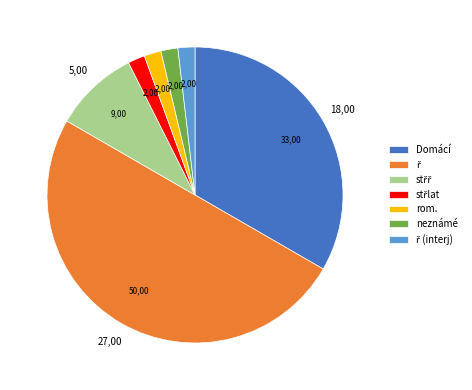

Does rom. account for over 50% of the chart?

No